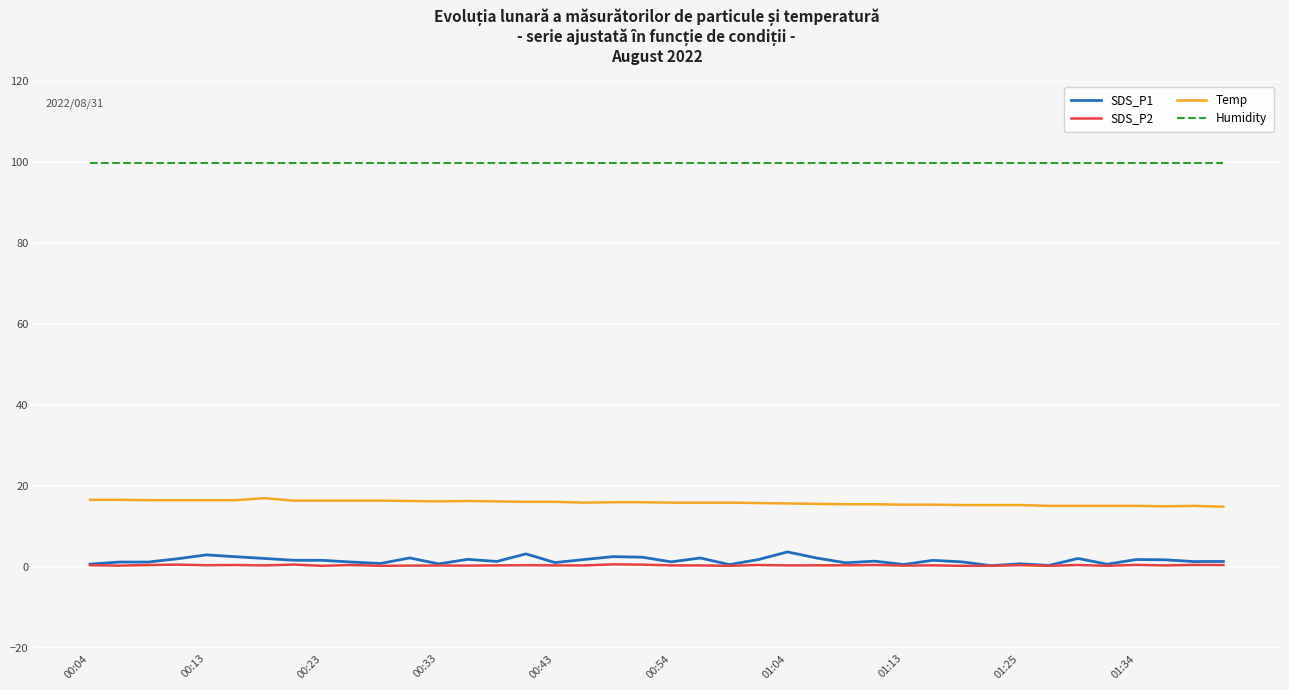

Is this an area chart (filled region under the line)?

No